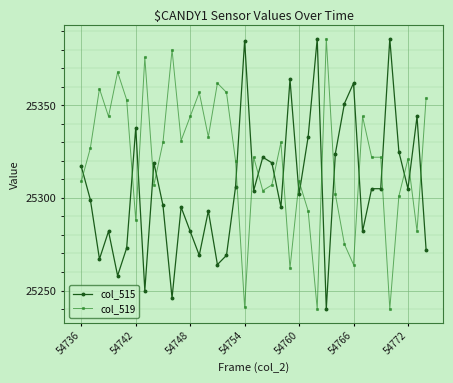

What is the highest value of the col_519 series?

25386.0